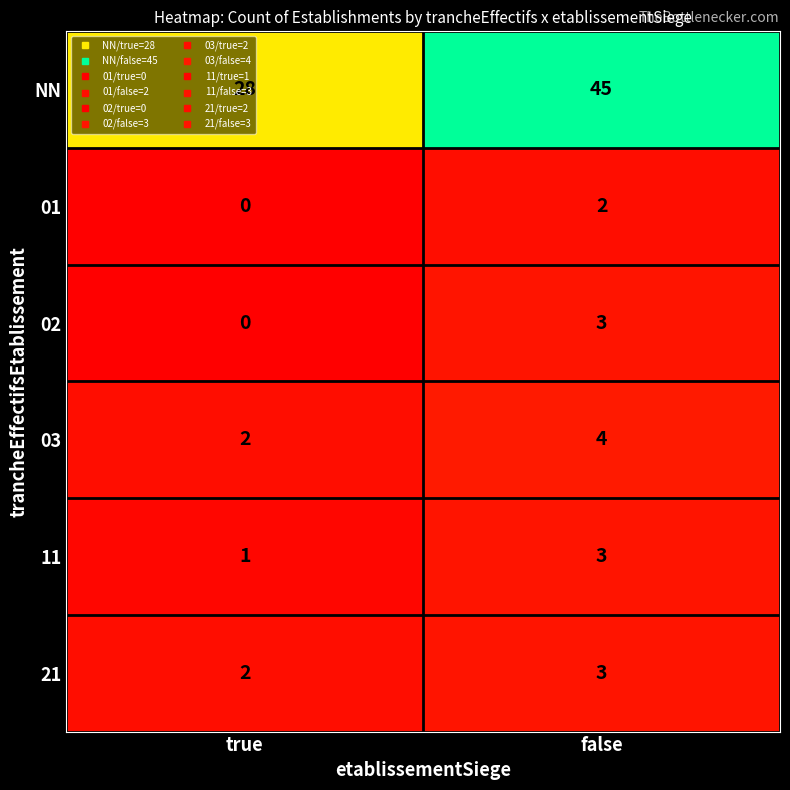

Which series changed the most between true and false?

NN